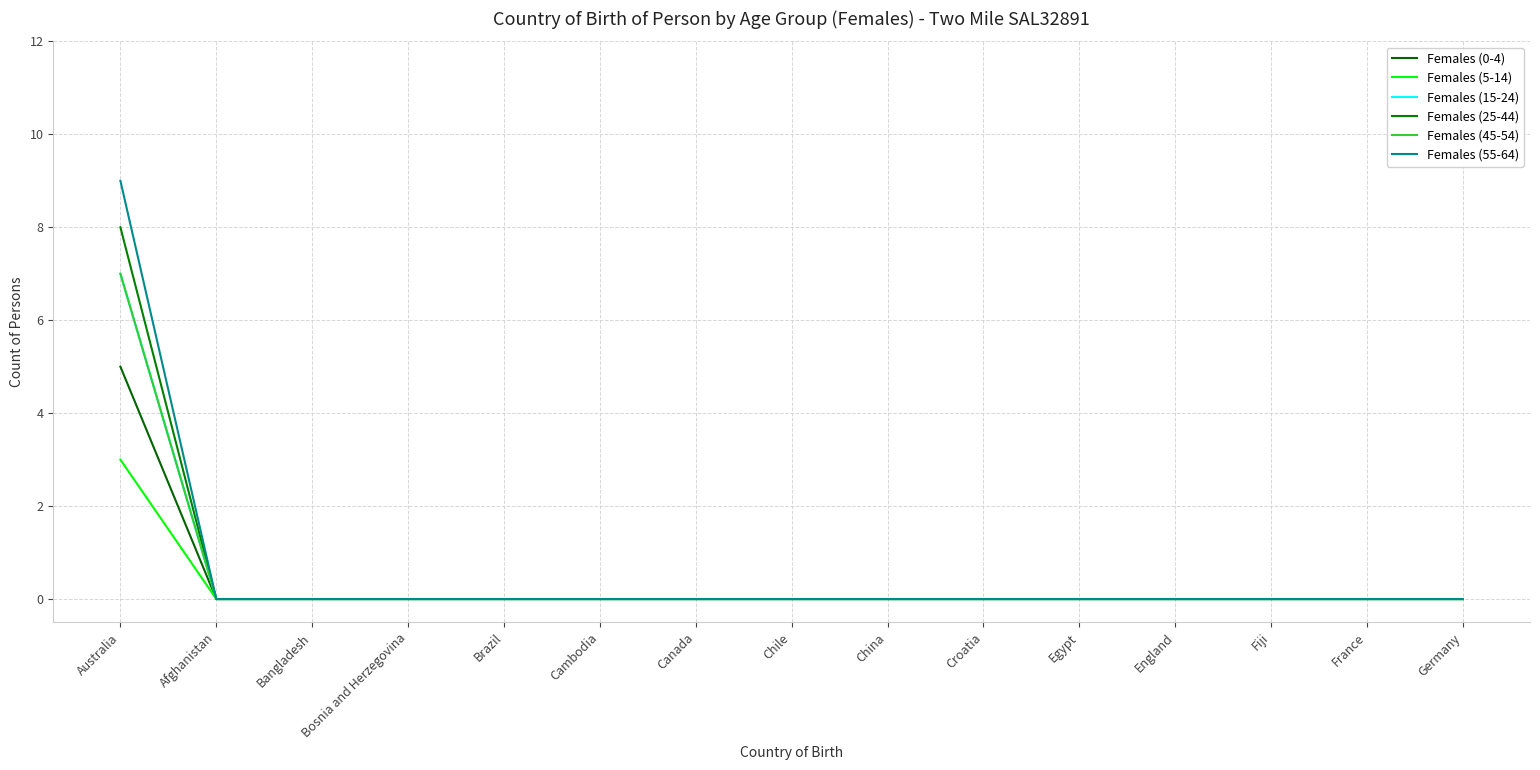

Is this an area chart (filled region under the line)?

No